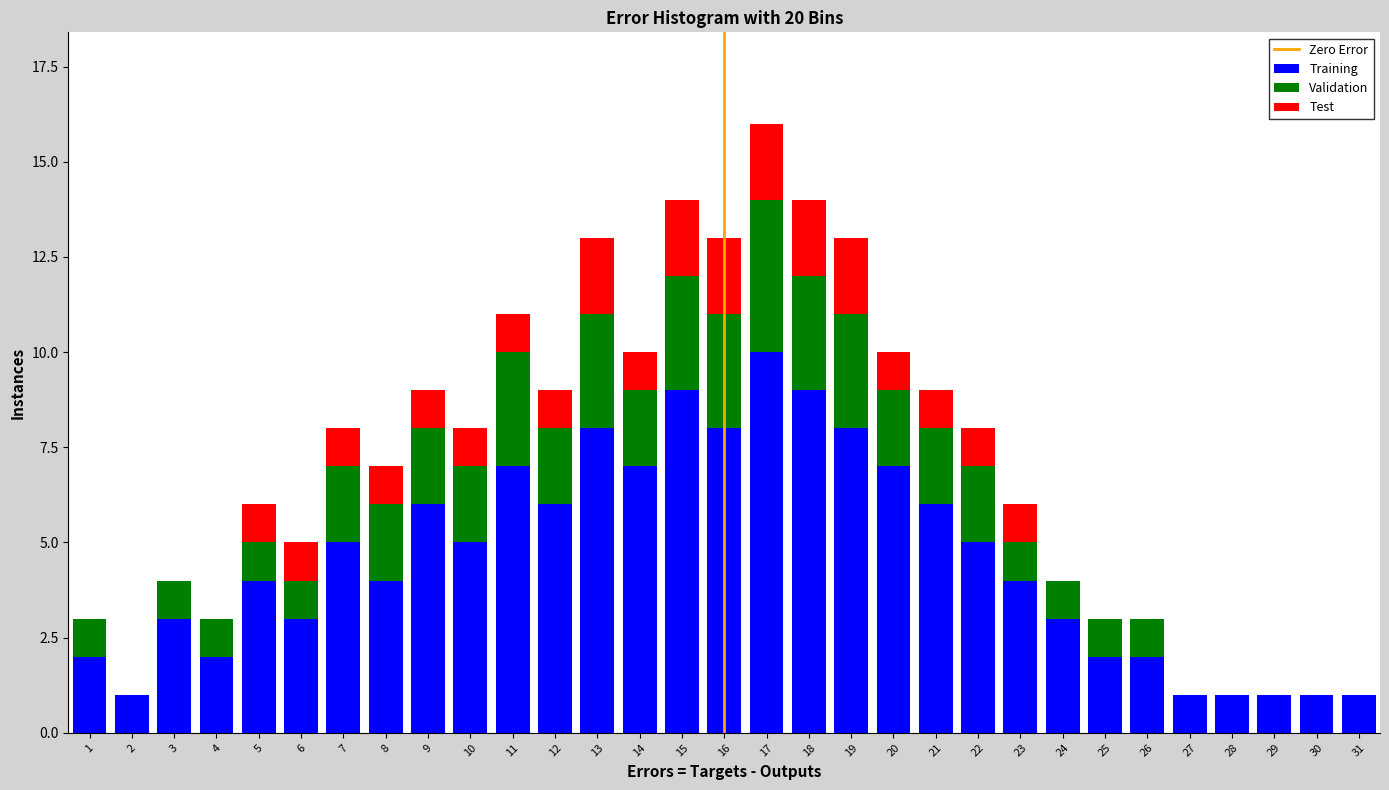

At which category is the sum across all series the highest?

17